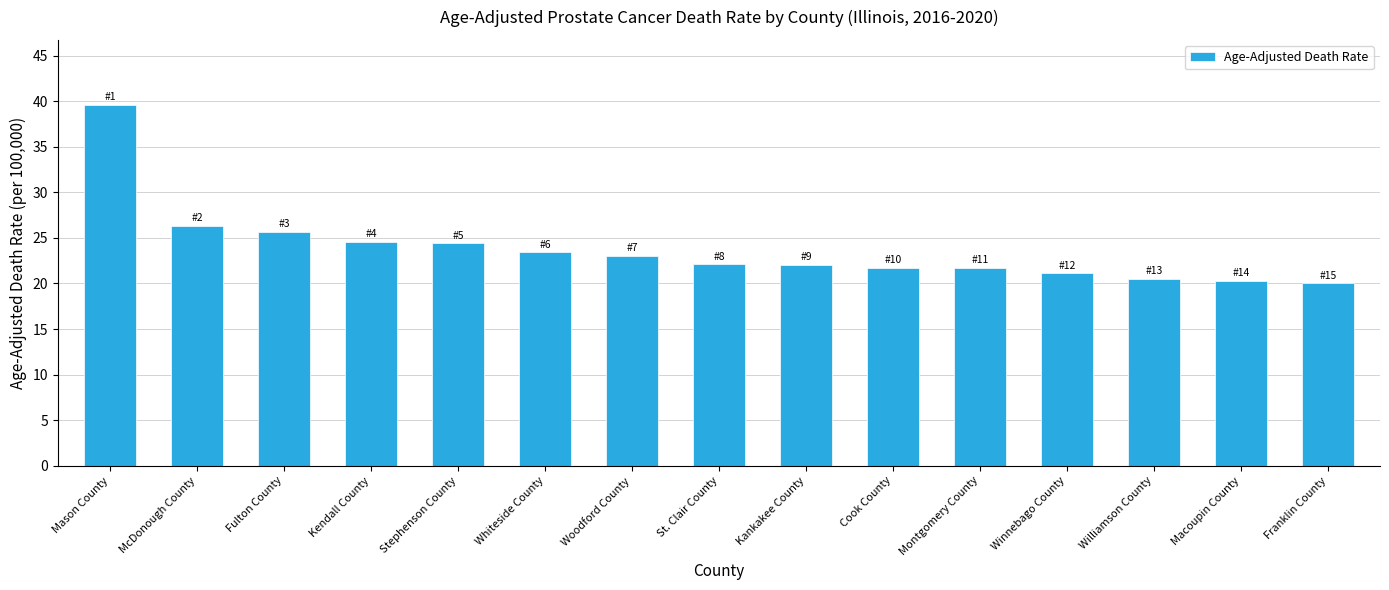

Where does the data first go above 22?

Mason County